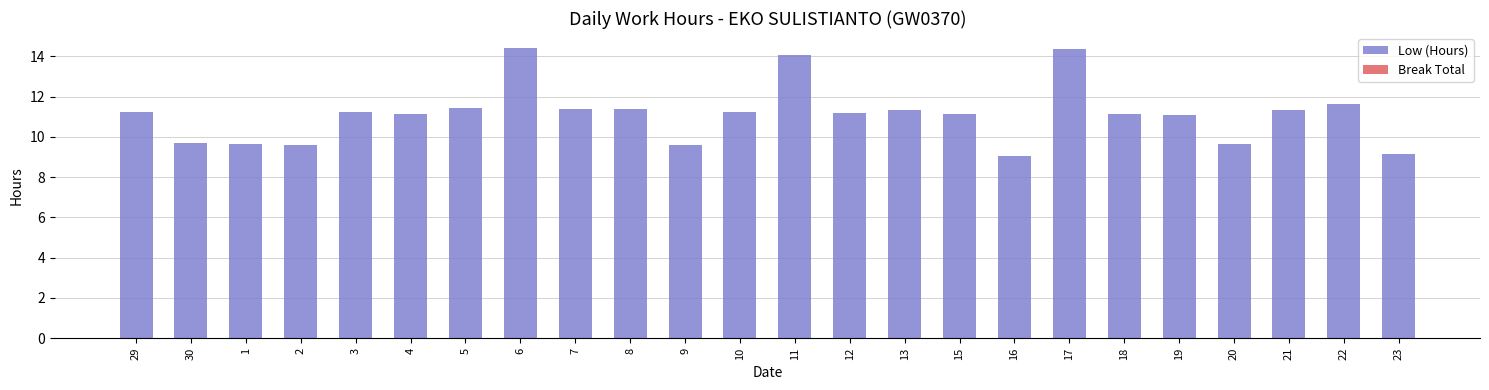

What position from the right is 23?

1